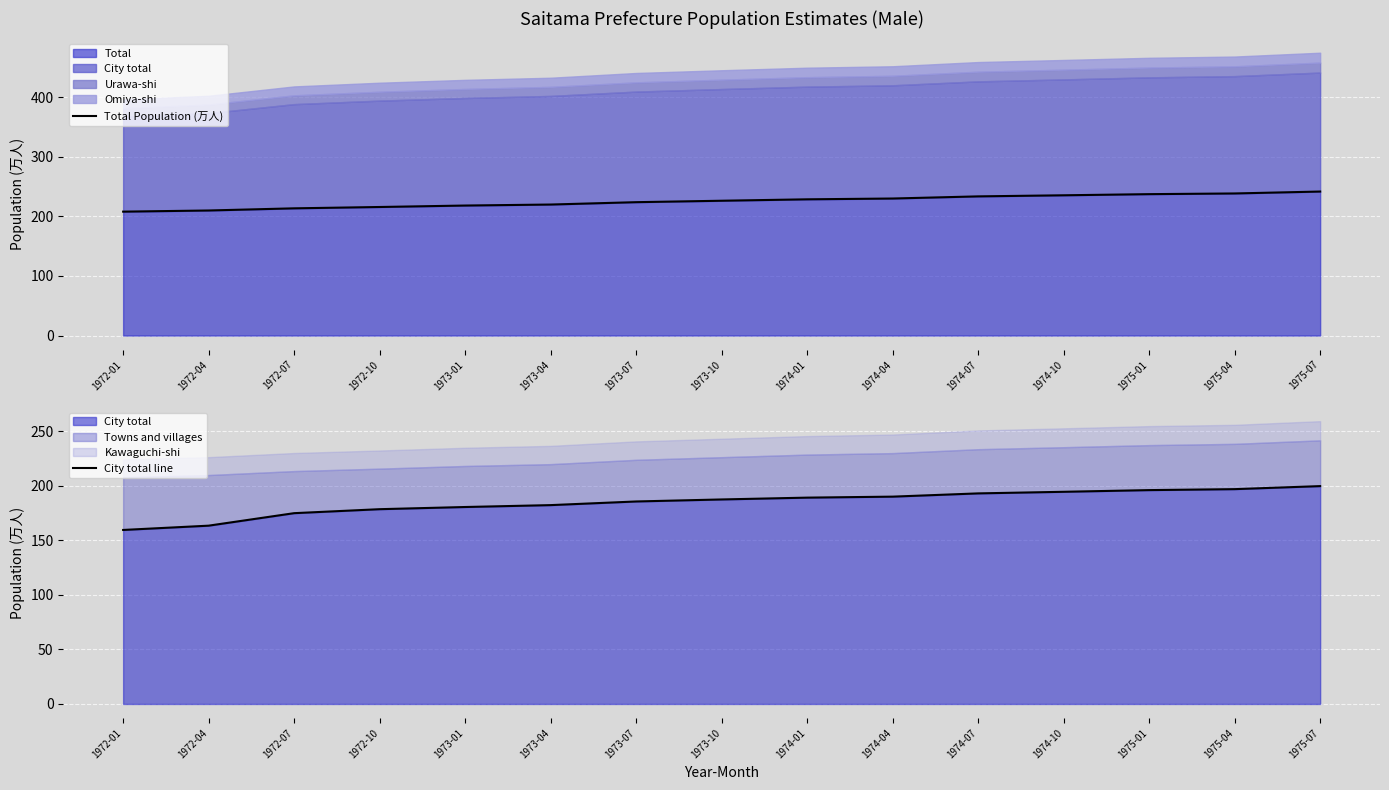

At 1975-04, list the series in order from largest to smallest.

Total Population (万人), City total line